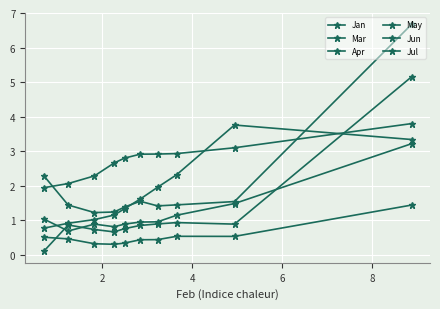

Rank the series at 4 from highest to lowest value.

Mar, May, Jun, Apr, Jan, Jul